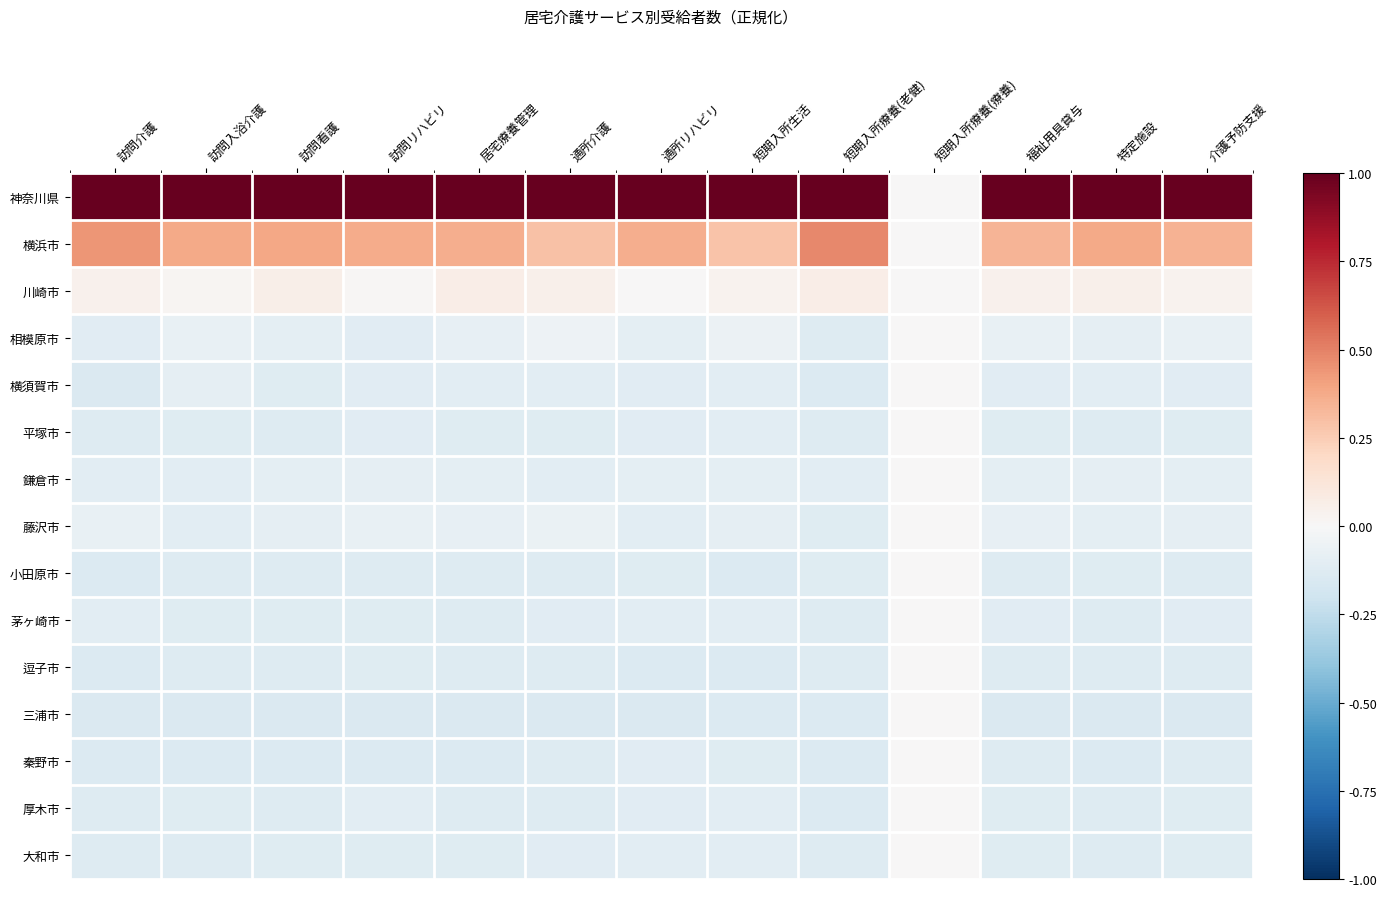

How many series are shown in this chart?

15